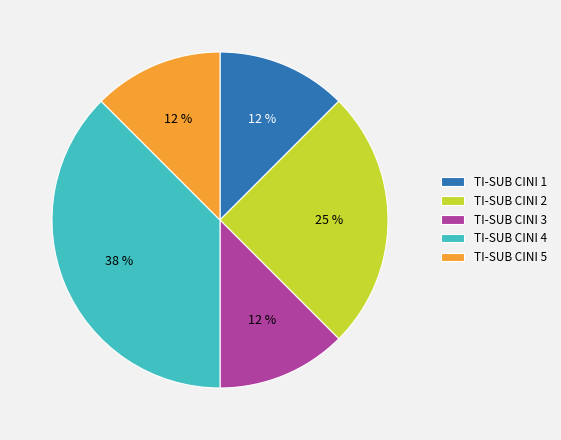

True or false: TI-SUB CINI 1 accounts for 12% of the total.

True